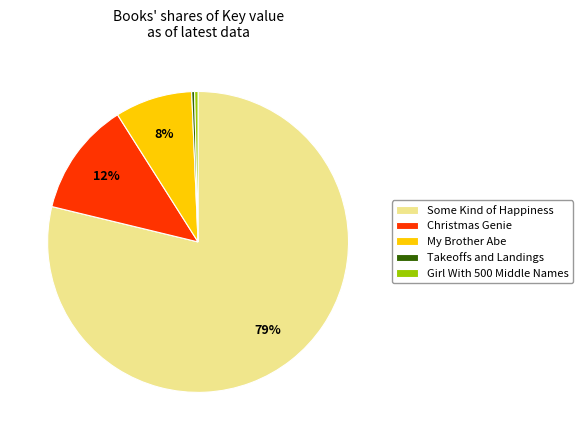

The Christmas Genie slice represents 12% of the pie. True or false?

True